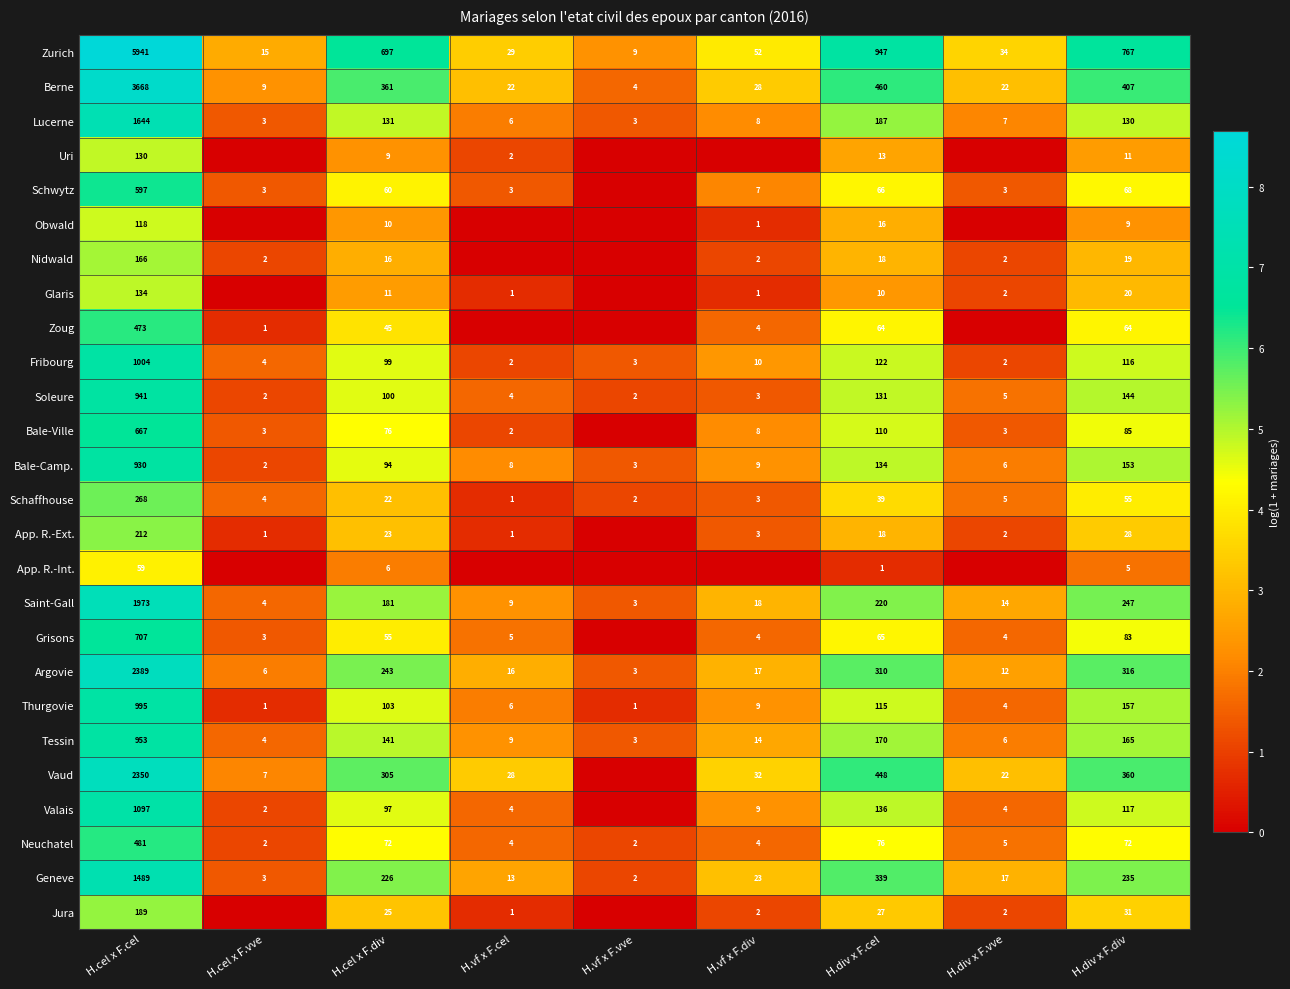

What is the difference between the maximum and minimum values in the Schaffhouse series?

267